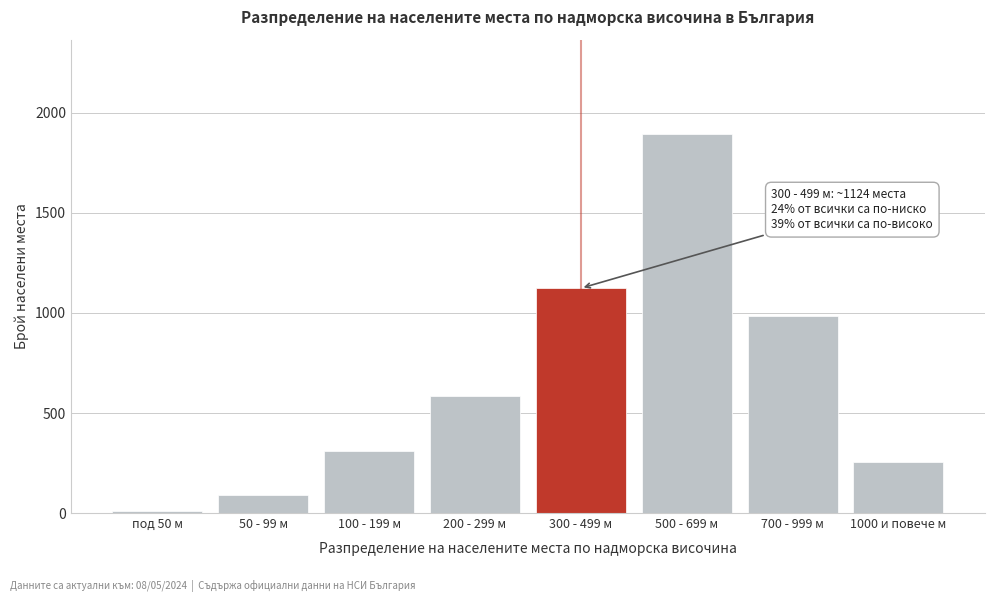

Reading left to right, what are all the values shown in this chart?

под 50 м=12	50 - 99 м=89	100 - 199 м=312	200 - 299 м=587	300 - 499 м=1124	500 - 699 м=1893	700 - 999 м=987	1000 и повече м=255